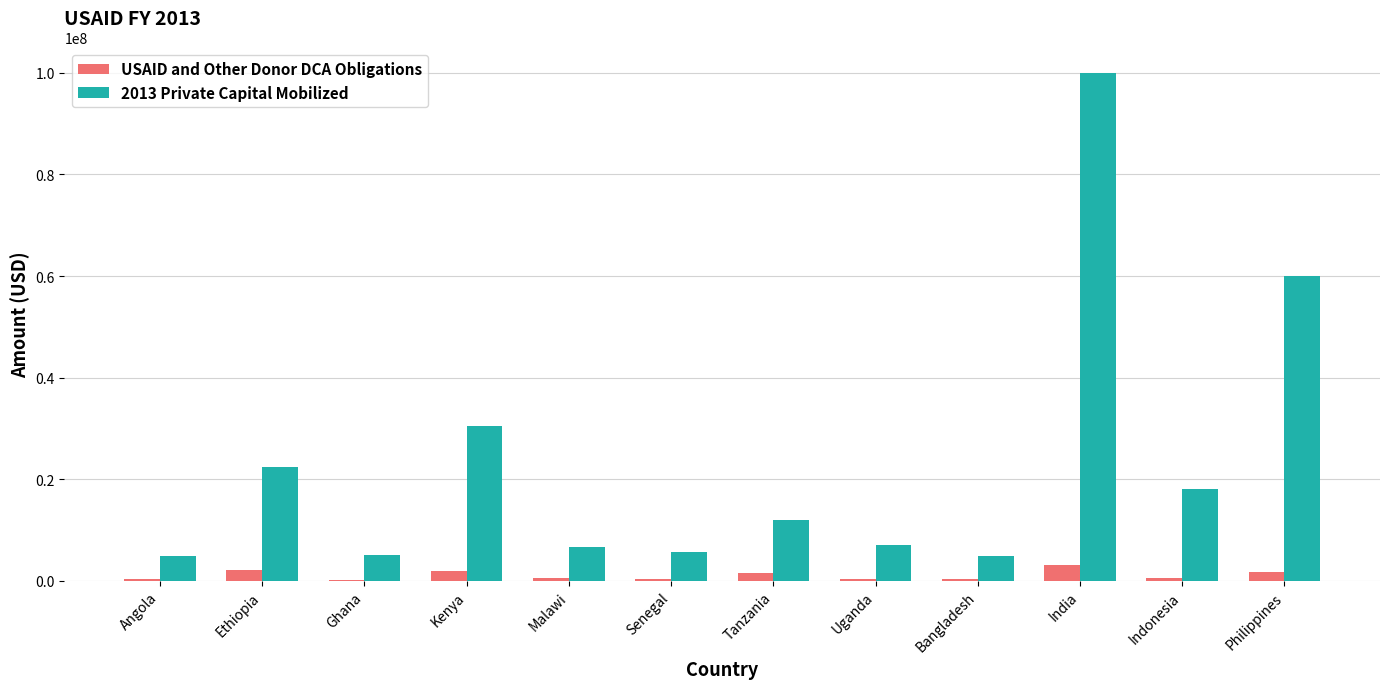

True or false: 2013 Private Capital Mobilized has a value of 5000000 at Ghana.

True